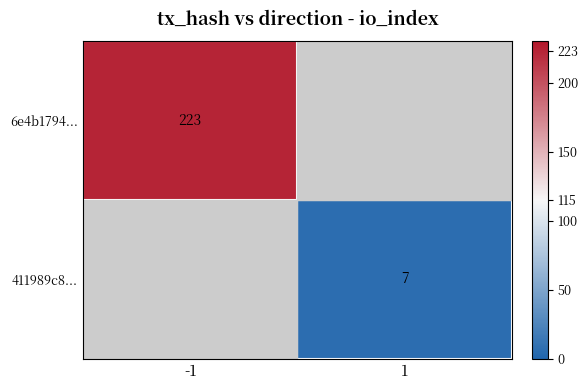

At how many categories does at least one series exceed 43?

1